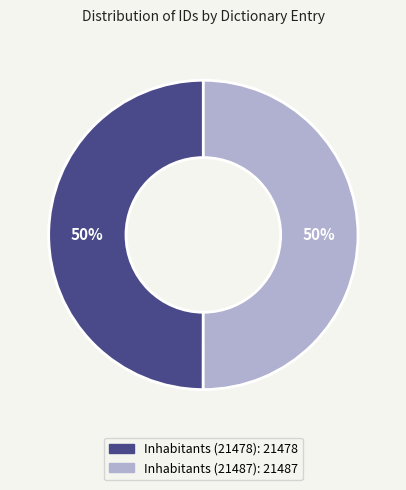

What is the ratio of the value at Inhabitants (21478) to the value at Inhabitants (21487)?

1.0